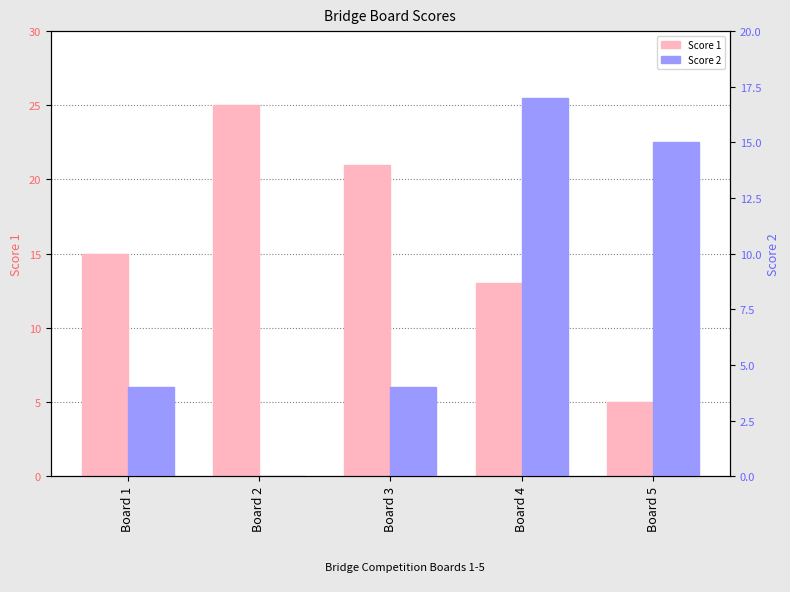

True or false: Score 2 has a value of 3 at Board 4.

False